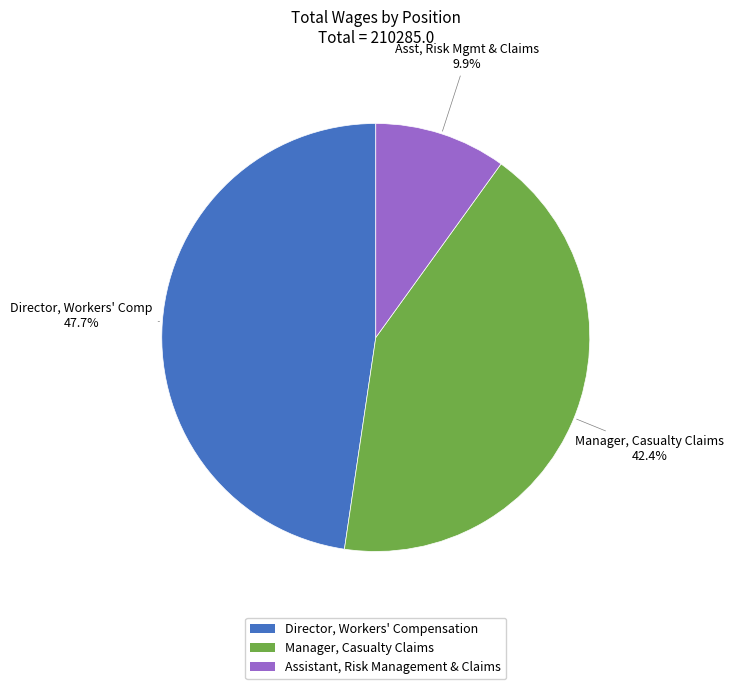

Rank the categories by value from highest to lowest.

Director, Workers' Compensation, Manager, Casualty Claims, Assistant, Risk Management & Claims